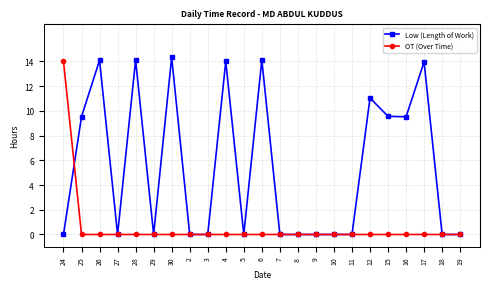

Does the chart display data point markers on the line(s)?

Yes